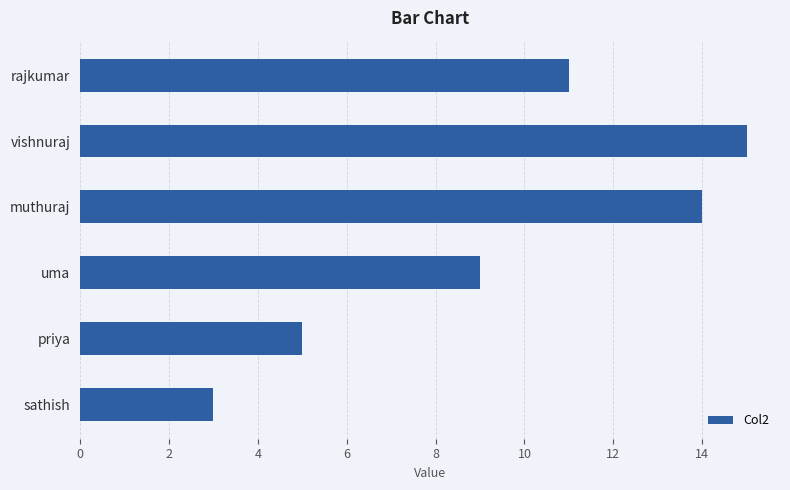

At which label is the value closest to 9?

uma